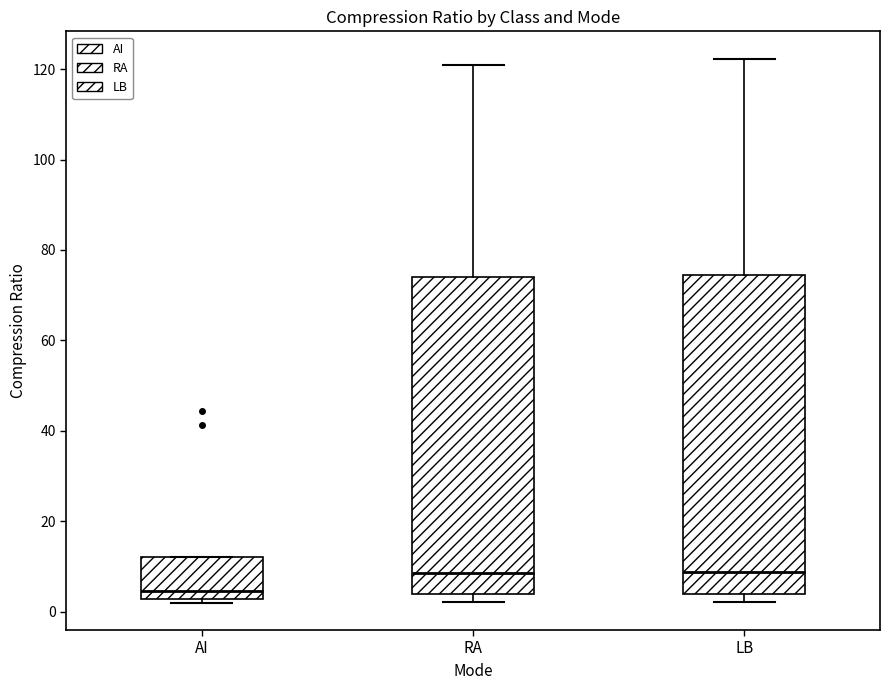

Which box has the lowest median line?

AI